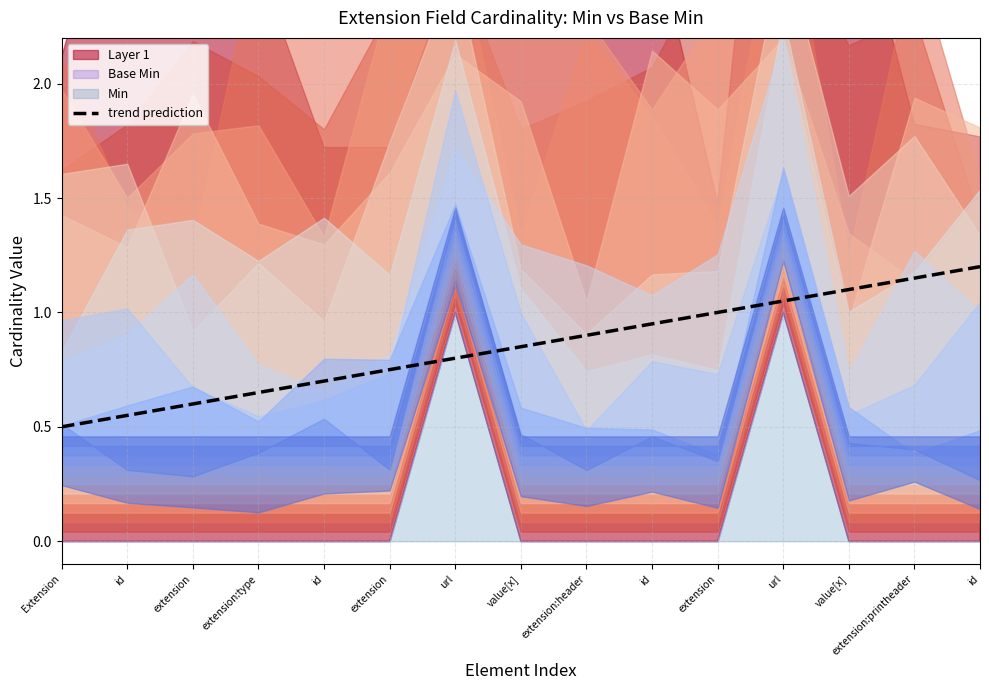

True or false: Base Min and Min intersect in this chart.

False